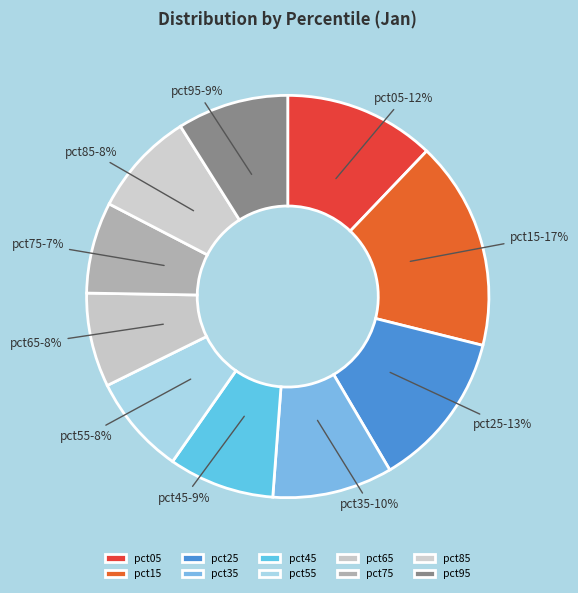

The pct85 slice represents 8% of the pie. True or false?

True